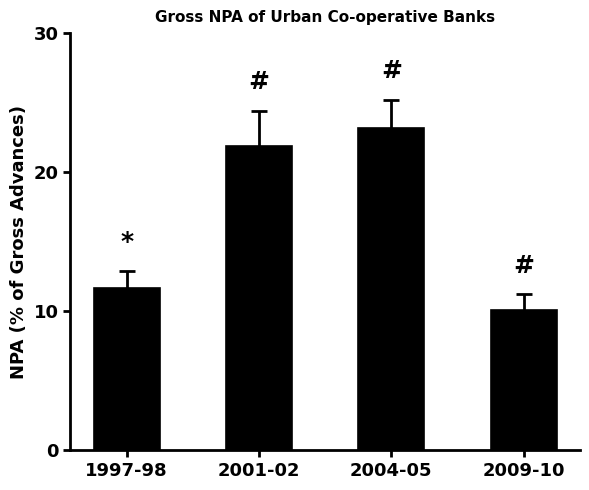

Which has a higher value, 2004-05 or 2001-02?

2004-05